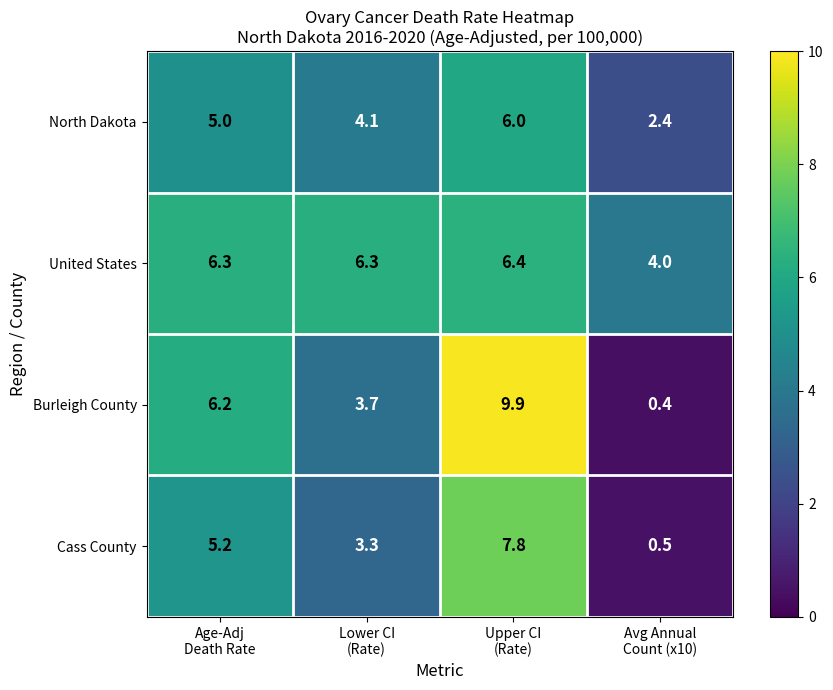

Which series has the largest total across all categories?

United States